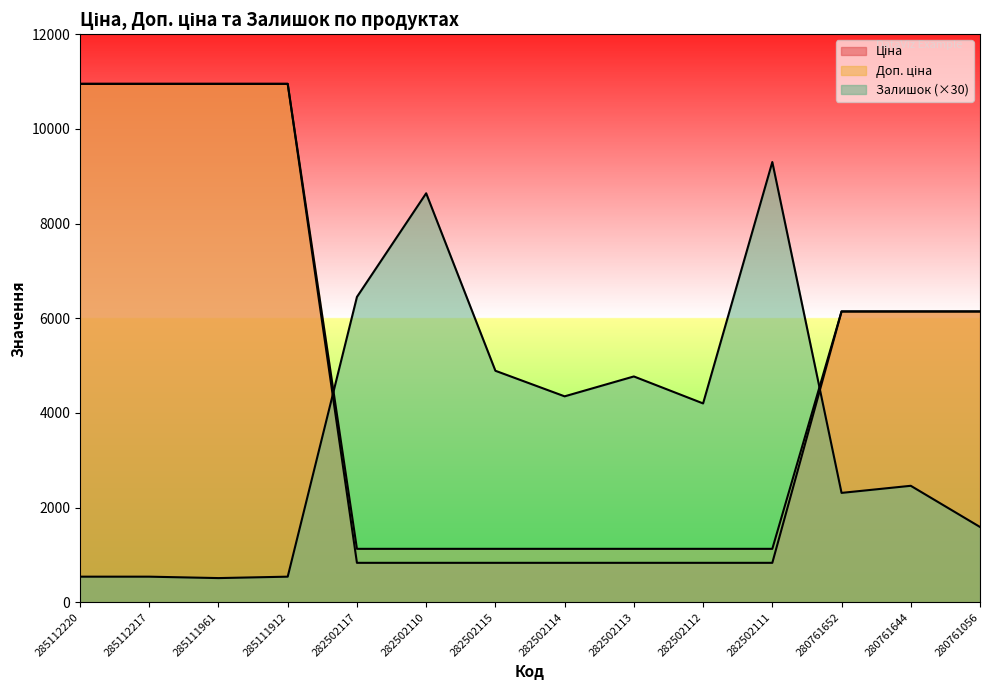

What is the difference between the highest and lowest values at 285112220?

10412.0